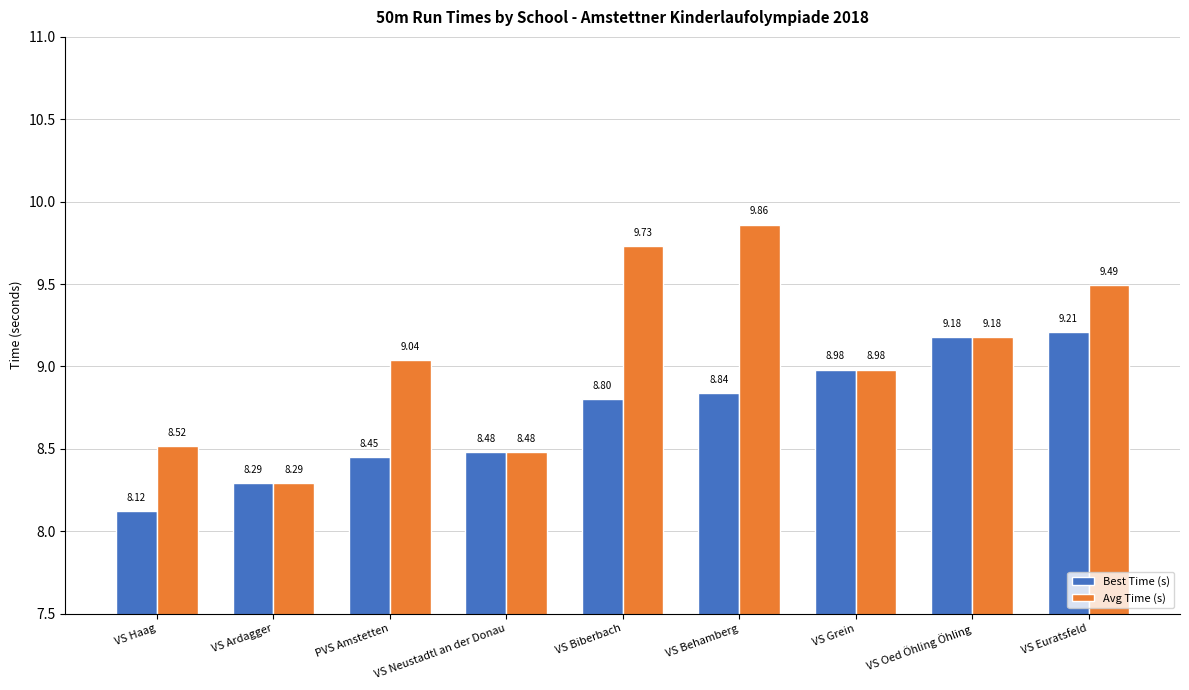

What is the label of the 9th bar from the left?

VS Euratsfeld